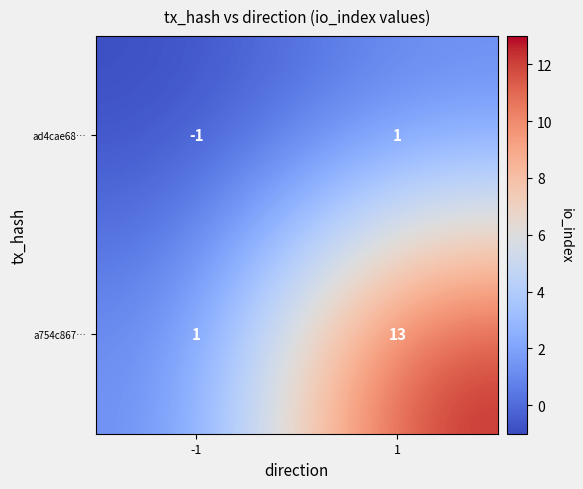

List the series in order of their overall mean, highest first.

a754c867…, ad4cae68…